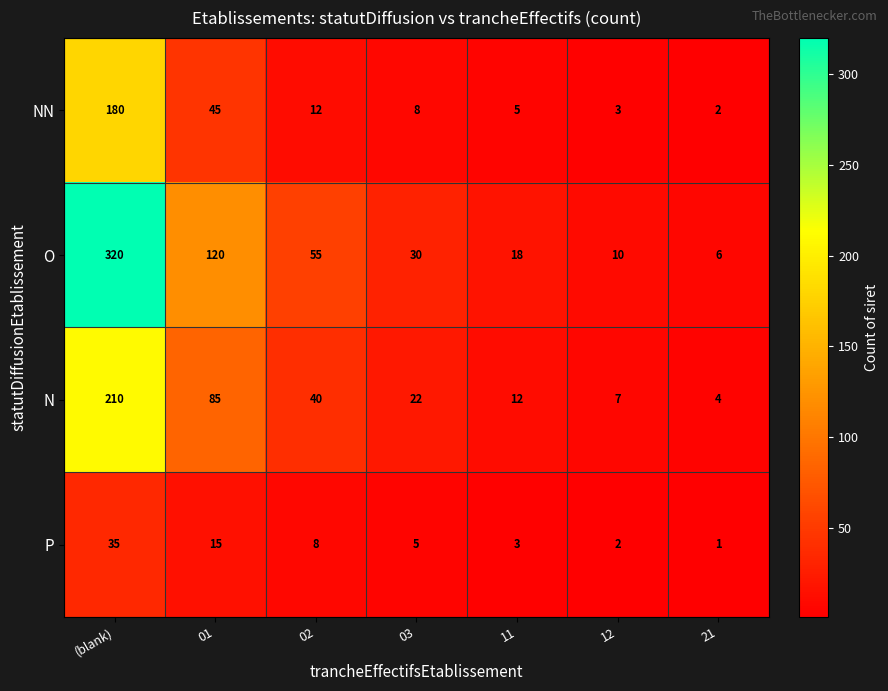

Where does the NN series first go above 8?

(blank)